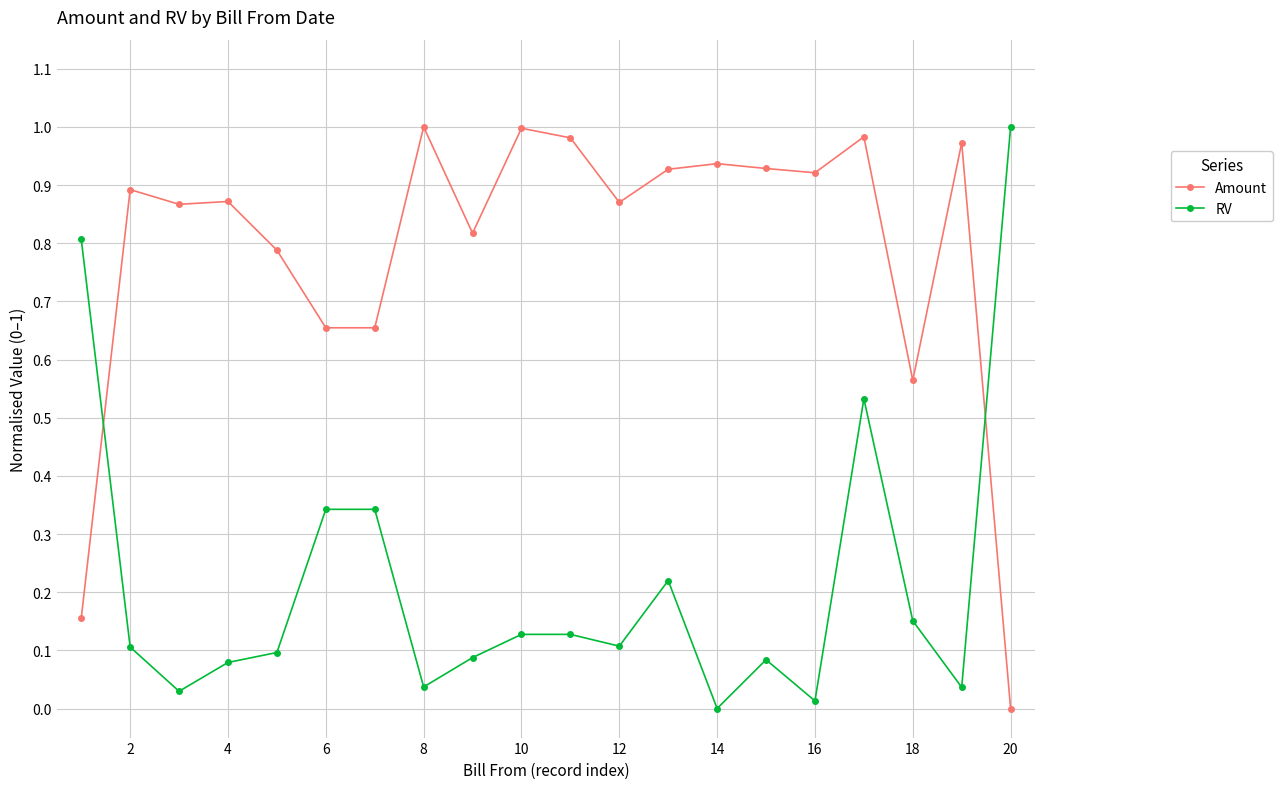

Rank the series by their average value, from highest to lowest.

Amount, RV